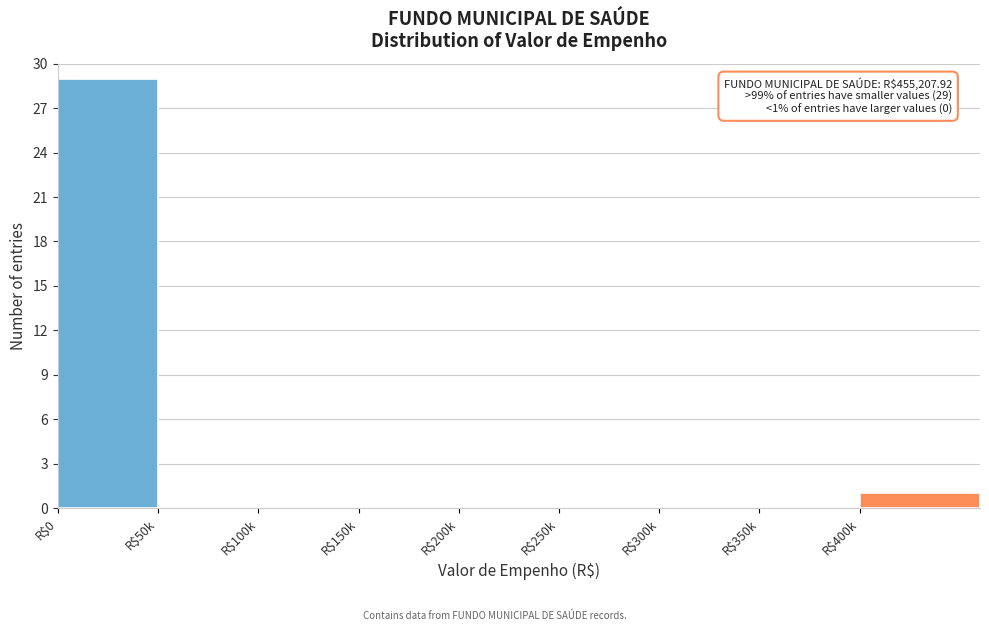

True or false: the data shows -10 at R$300k.

False